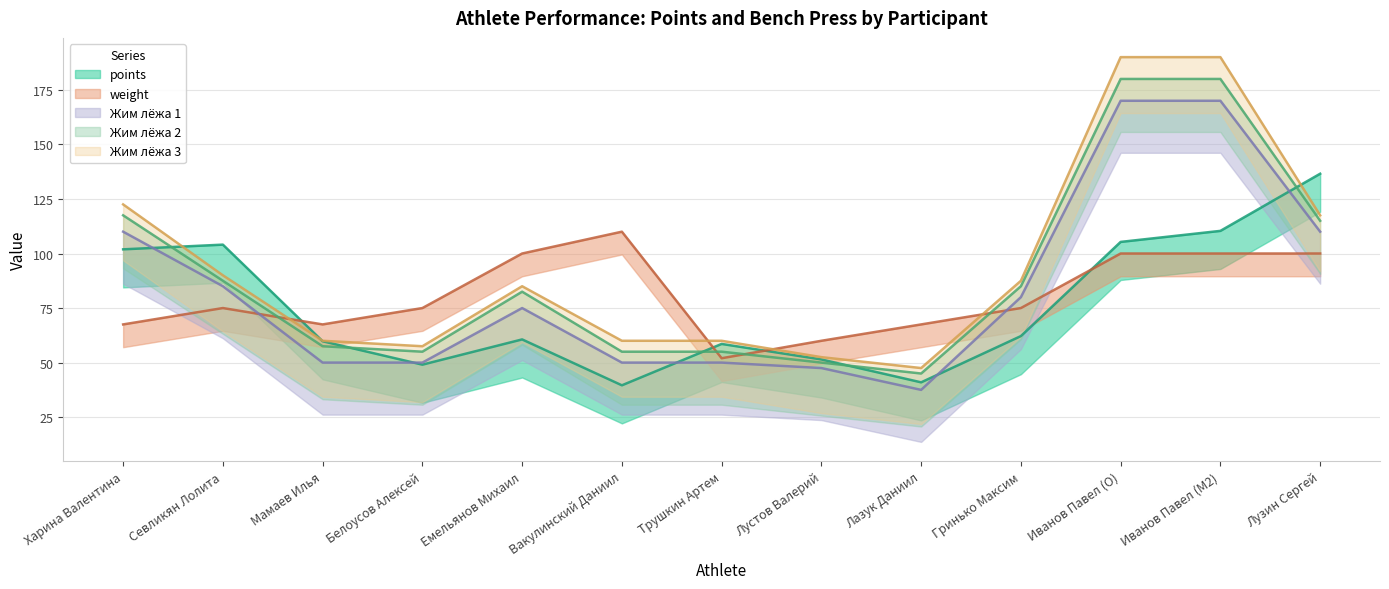

How many lines are shown in the chart?

5